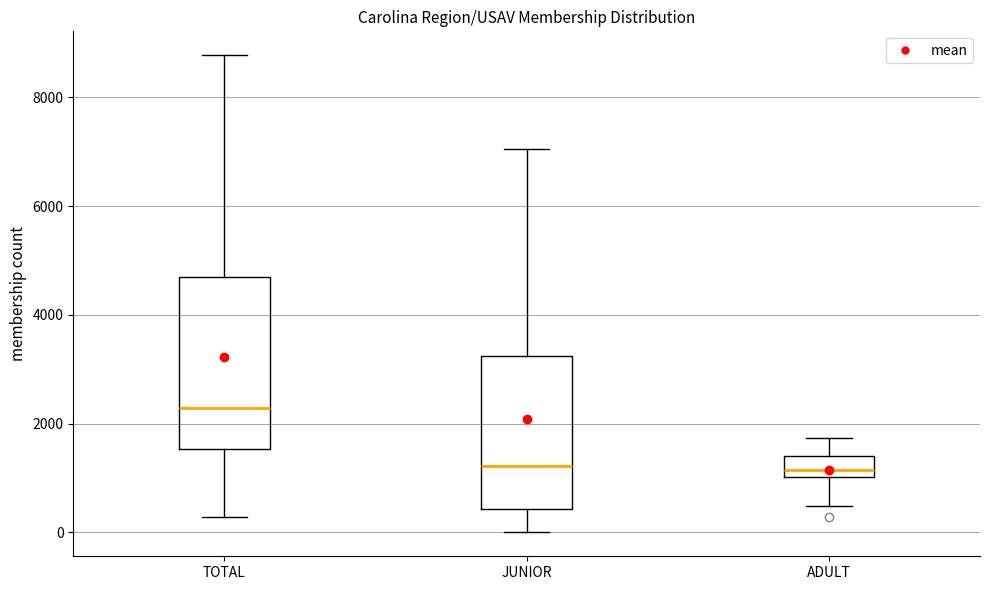

Comparing the boxes themselves (not the whiskers), which one is the tallest?

TOTAL